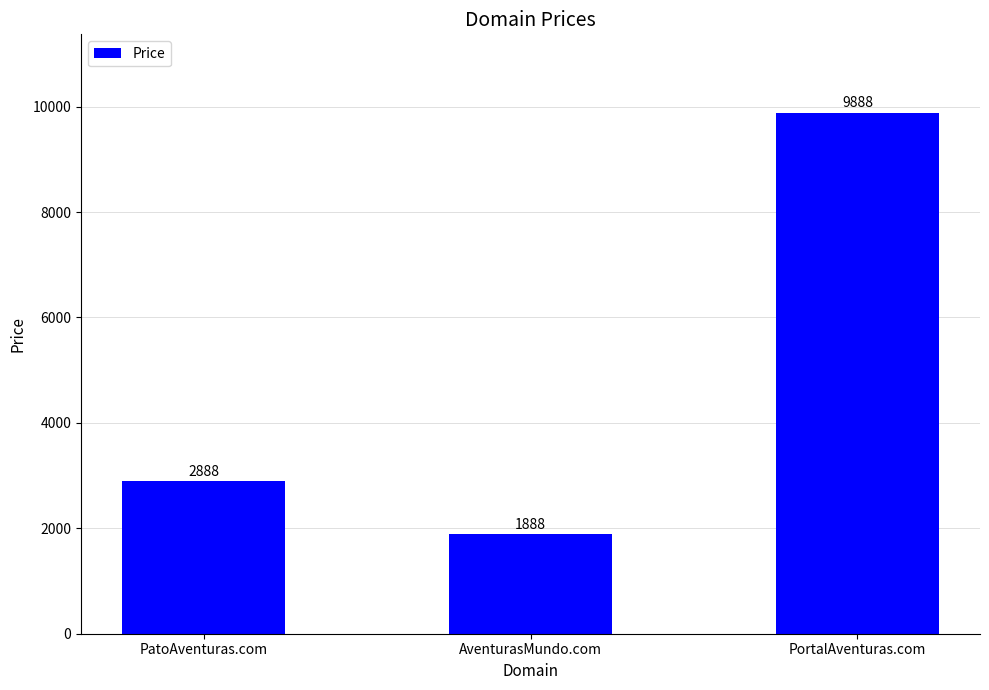

Read the value at PortalAventuras.com.

9888